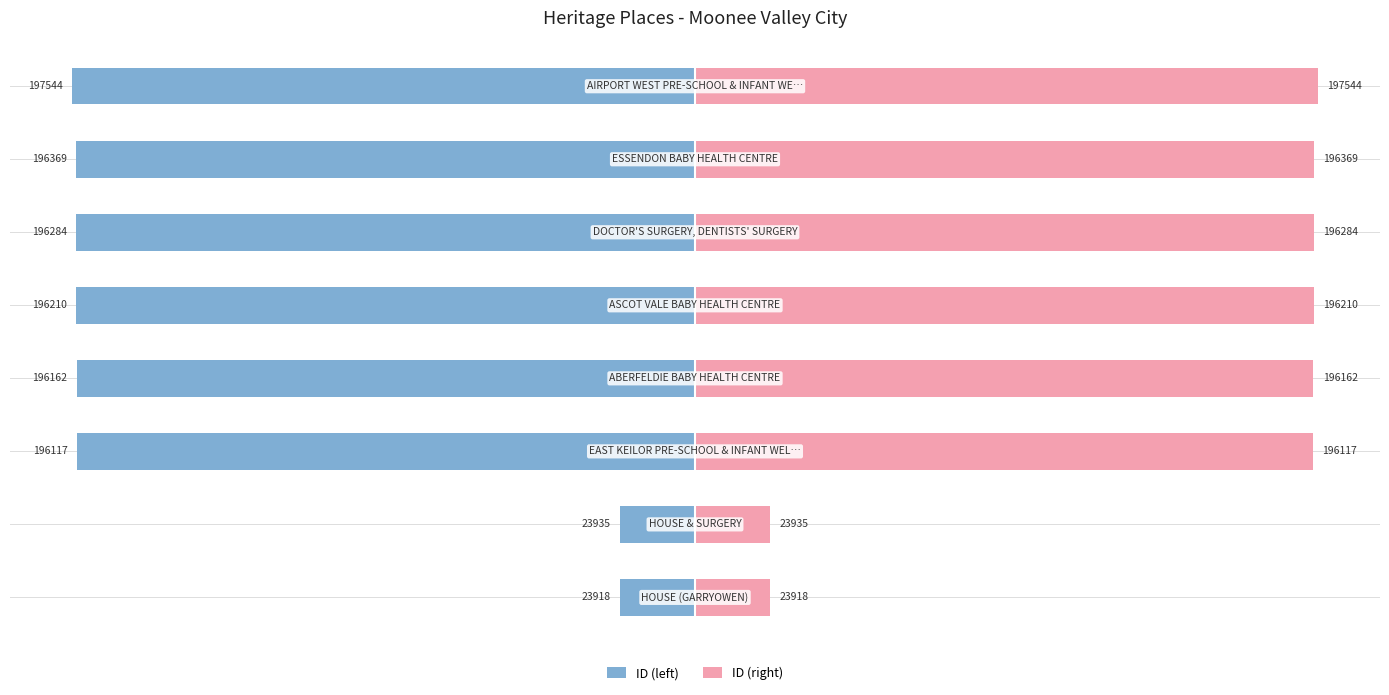

Which series has the largest range (max minus min)?

ID (left)